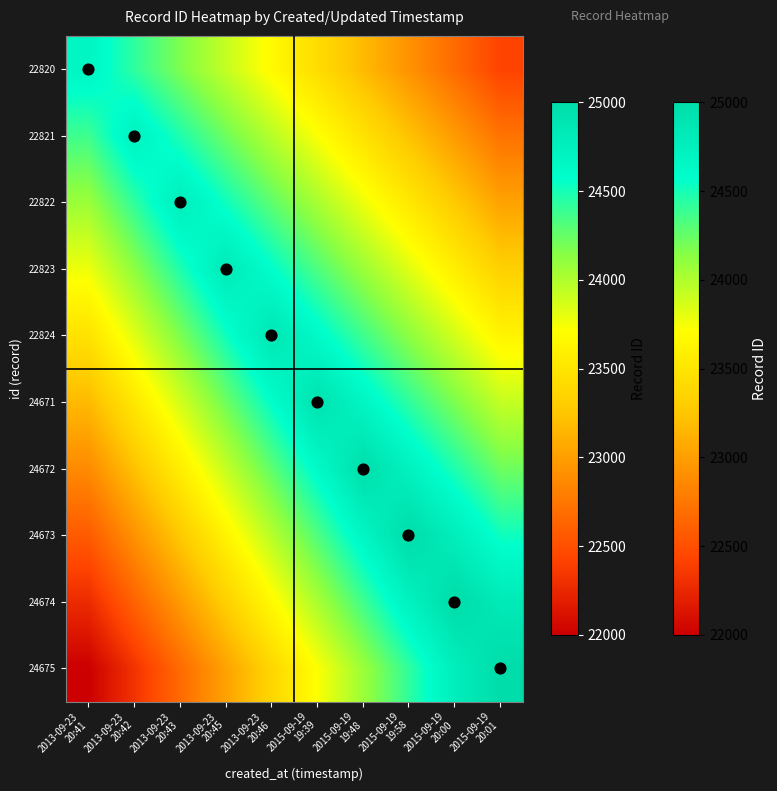

Reading right to left, extract all data points from this chart.

22820: 2015-09-19
20:01=22425	2015-09-19
20:00=22675	2015-09-19
19:58=22925	2015-09-19
19:48=23175	2015-09-19
19:39=23425	2013-09-23
20:46=23675	2013-09-23
20:45=23925	2013-09-23
20:43=24175	2013-09-23
20:42=24425	2013-09-23
20:41=24675
22821: 2015-09-19
20:01=22725	2015-09-19
20:00=22975	2015-09-19
19:58=23225	2015-09-19
19:48=23475	2015-09-19
19:39=23725	2013-09-23
20:46=23975	2013-09-23
20:45=24225	2013-09-23
20:43=24475	2013-09-23
20:42=24725	2013-09-23
20:41=24375
22822: 2015-09-19
20:01=23025	2015-09-19
20:00=23275	2015-09-19
19:58=23525	2015-09-19
19:48=23775	2015-09-19
19:39=24025	2013-09-23
20:46=24275	2013-09-23
20:45=24525	2013-09-23
20:43=24775	2013-09-23
20:42=24425	2013-09-23
20:41=24075
22823: 2015-09-19
20:01=23325	2015-09-19
20:00=23575	2015-09-19
19:58=23825	2015-09-19
19:48=24075	2015-09-19
19:39=24325	2013-09-23
20:46=24575	2013-09-23
20:45=24825	2013-09-23
20:43=24475	2013-09-23
20:42=24125	2013-09-23
20:41=23775
22824: 2015-09-19
20:01=23625	2015-09-19
20:00=23875	2015-09-19
19:58=24125	2015-09-19
19:48=24375	2015-09-19
19:39=24625	2013-09-23
20:46=24875	2013-09-23
20:45=24525	2013-09-23
20:43=24175	2013-09-23
20:42=23825	2013-09-23
20:41=23475
24671: 2015-09-19
20:01=23925	2015-09-19
20:00=24175	2015-09-19
19:58=24425	2015-09-19
19:48=24675	2015-09-19
19:39=24925	2013-09-23
20:46=24575	2013-09-23
20:45=24225	2013-09-23
20:43=23875	2013-09-23
20:42=23525	2013-09-23
20:41=23175
24672: 2015-09-19
20:01=24225	2015-09-19
20:00=24475	2015-09-19
19:58=24725	2015-09-19
19:48=24975	2015-09-19
19:39=24625	2013-09-23
20:46=24275	2013-09-23
20:45=23925	2013-09-23
20:43=23575	2013-09-23
20:42=23225	2013-09-23
20:41=22875
24673: 2015-09-19
20:01=24525	2015-09-19
20:00=24775	2015-09-19
19:58=25000	2015-09-19
19:48=24675	2015-09-19
19:39=24325	2013-09-23
20:46=23975	2013-09-23
20:45=23625	2013-09-23
20:43=23275	2013-09-23
20:42=22925	2013-09-23
20:41=22575
24674: 2015-09-19
20:01=24825	2015-09-19
20:00=25000	2015-09-19
19:58=24725	2015-09-19
19:48=24375	2015-09-19
19:39=24025	2013-09-23
20:46=23675	2013-09-23
20:45=23325	2013-09-23
20:43=22975	2013-09-23
20:42=22625	2013-09-23
20:41=22275
24675: 2015-09-19
20:01=25000	2015-09-19
20:00=24775	2015-09-19
19:58=24425	2015-09-19
19:48=24075	2015-09-19
19:39=23725	2013-09-23
20:46=23375	2013-09-23
20:45=23025	2013-09-23
20:43=22675	2013-09-23
20:42=22325	2013-09-23
20:41=22000